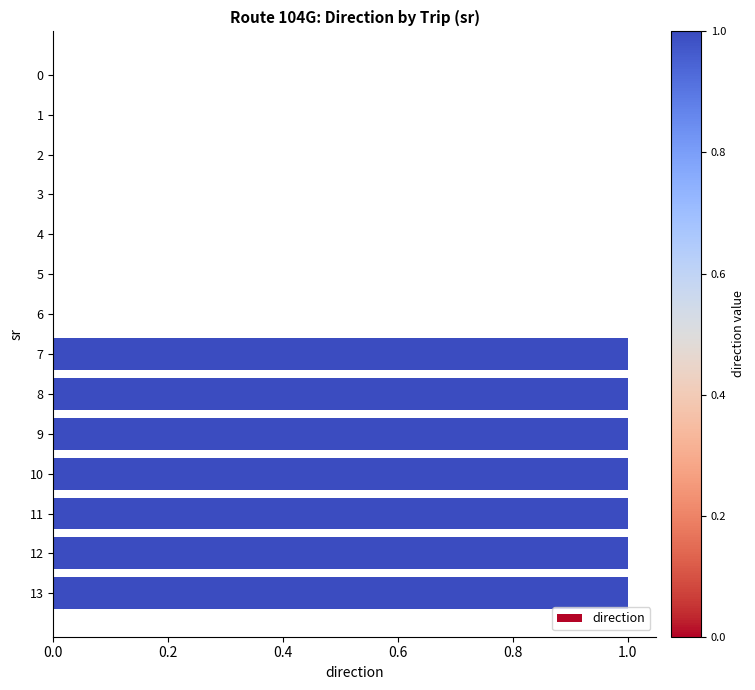

The chart shows a value of 1 at 12. True or false?

True